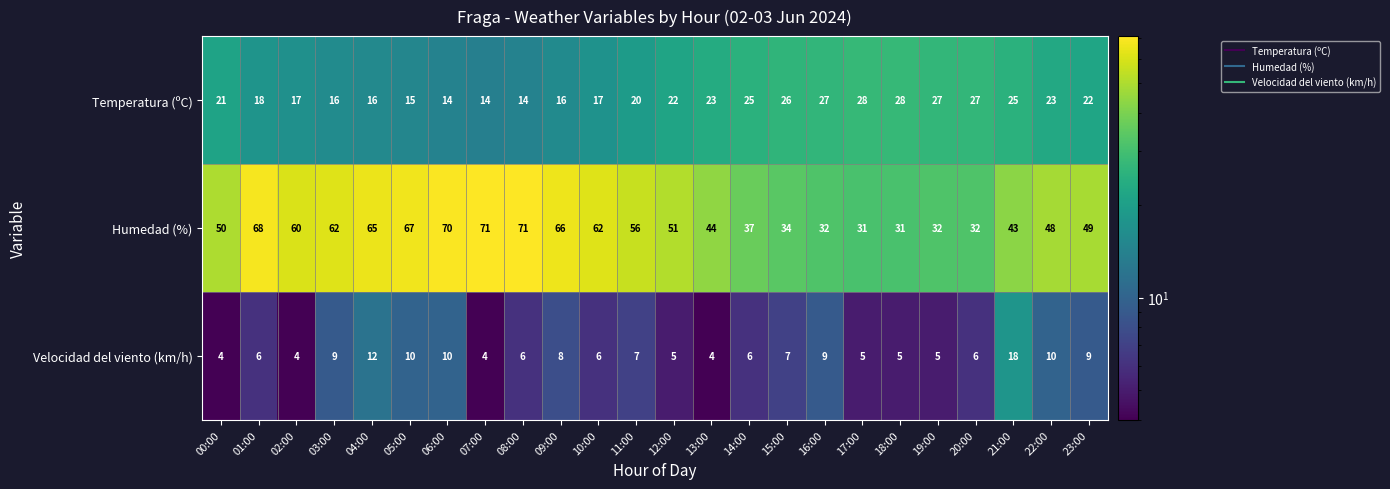

Rank the series by their average value, from lowest to highest.

Velocidad del viento (km/h), Temperatura (ºC), Humedad (%)